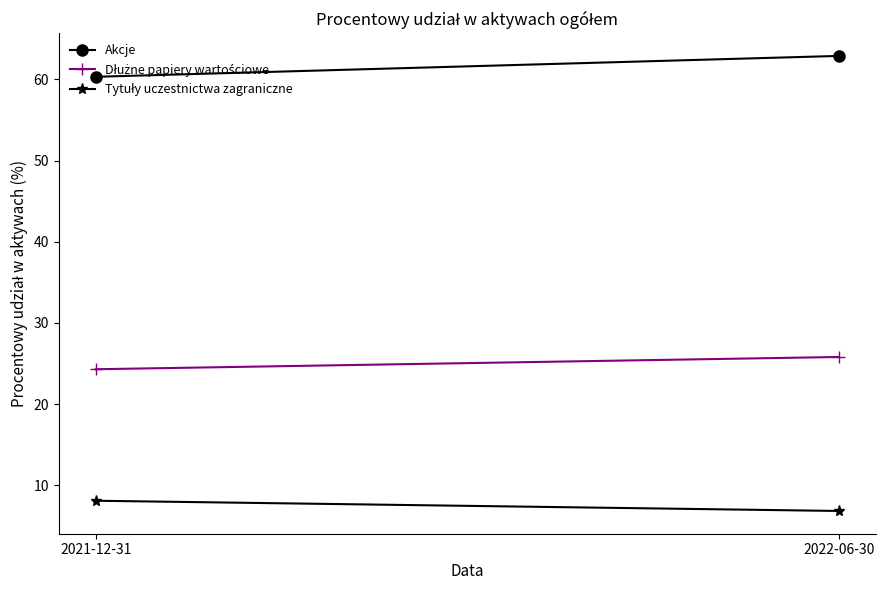

What are all the series names shown in the legend?

Akcje, Dłużne papiery wartościowe, Tytuły uczestnictwa zagraniczne